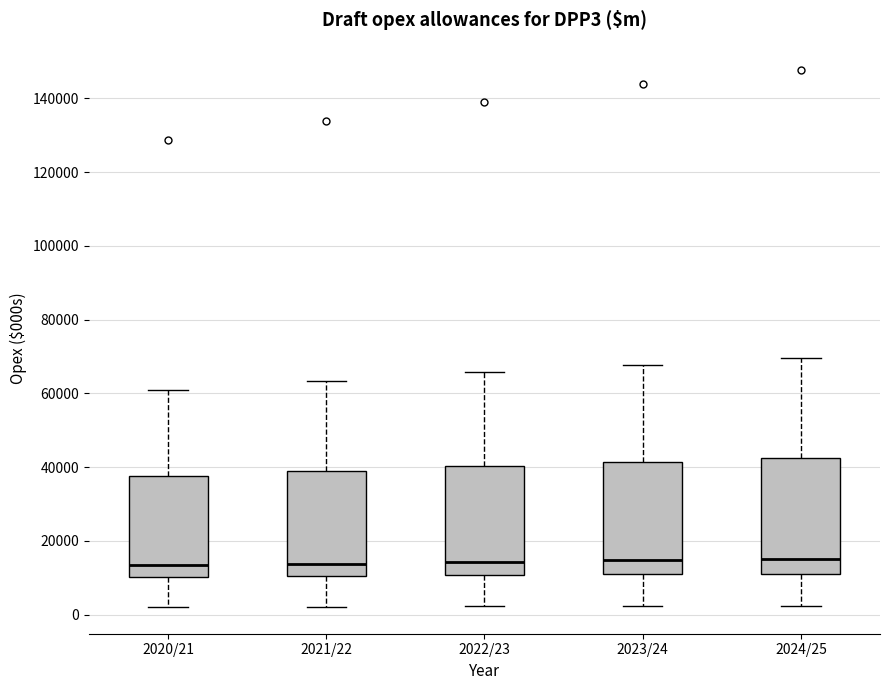

Where does the lower whisker of the box for 2020/21 end on the y-axis? The values are not printed on the chart, so give them approximately, as read against the axis.

2000